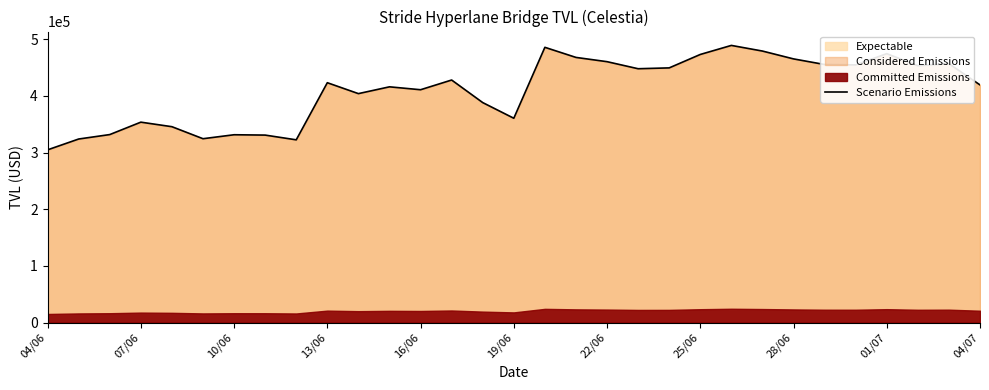

Which category has the lowest value in the Scenario Emissions series?

04/06